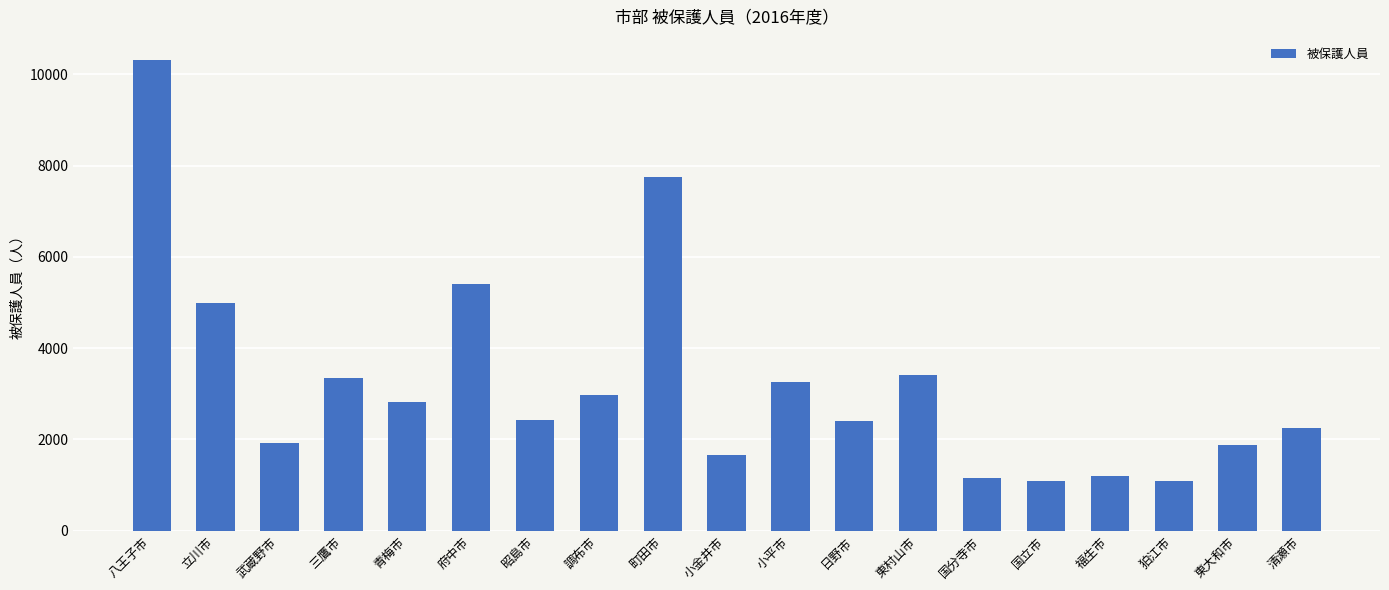

Does the chart contain any negative values?

No